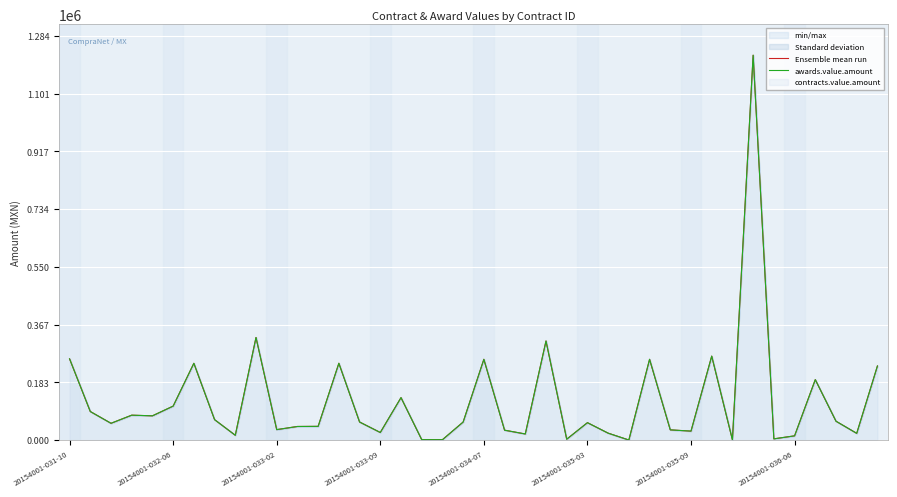

What is the value of the Ensemble mean run point at the 39th from the left?

21475.0